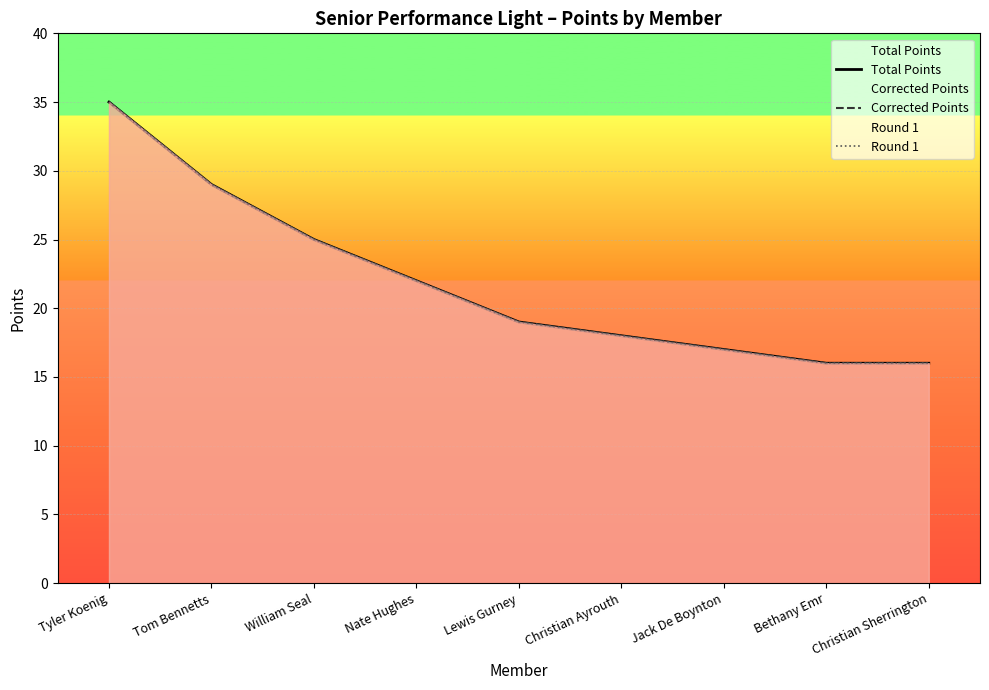

What is the sum of all Total Points values?

197